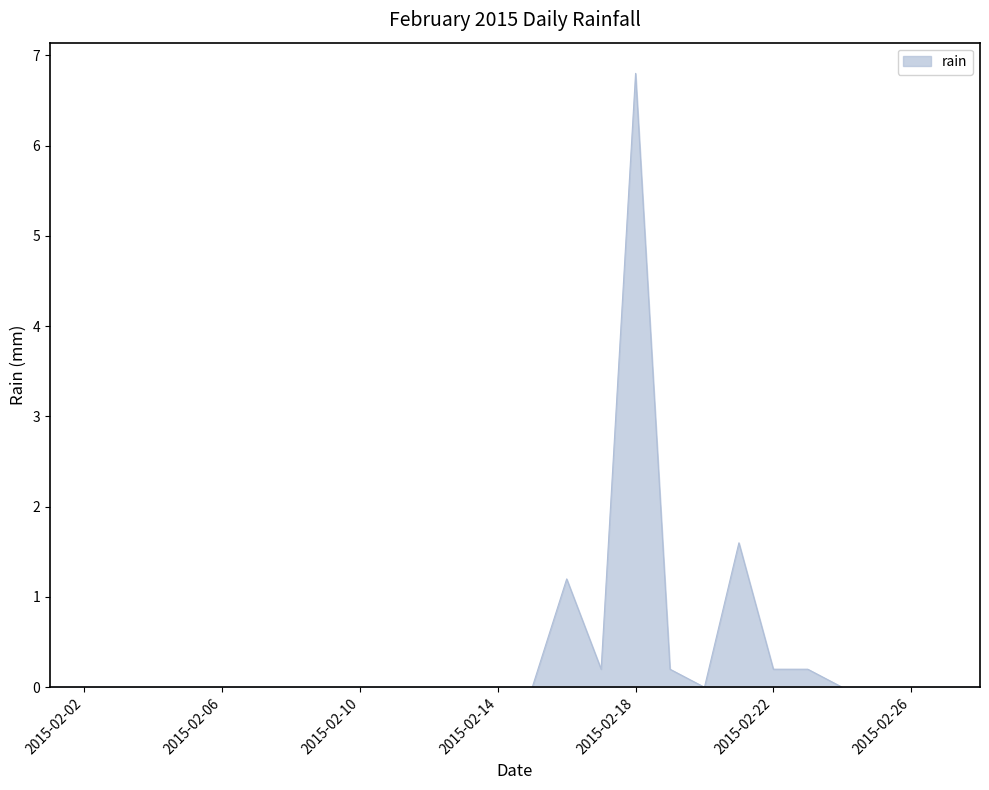

What is the difference between the maximum and second lowest values?

6.8